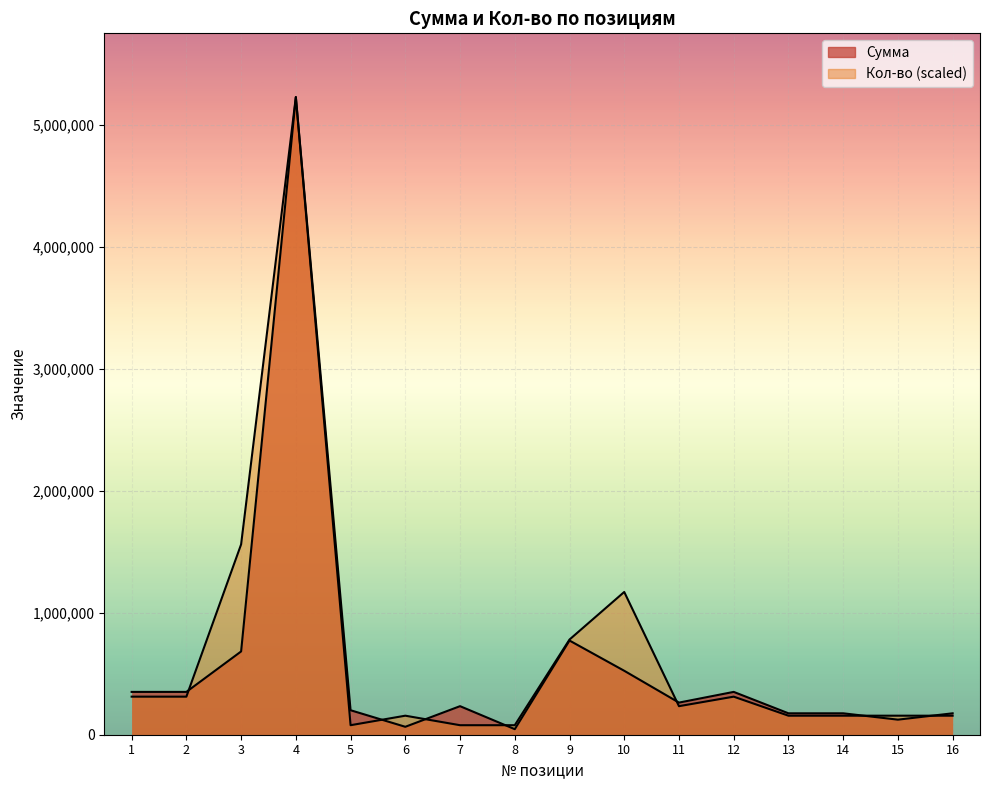

True or false: Сумма has a value of 74406.8 at 12.

False